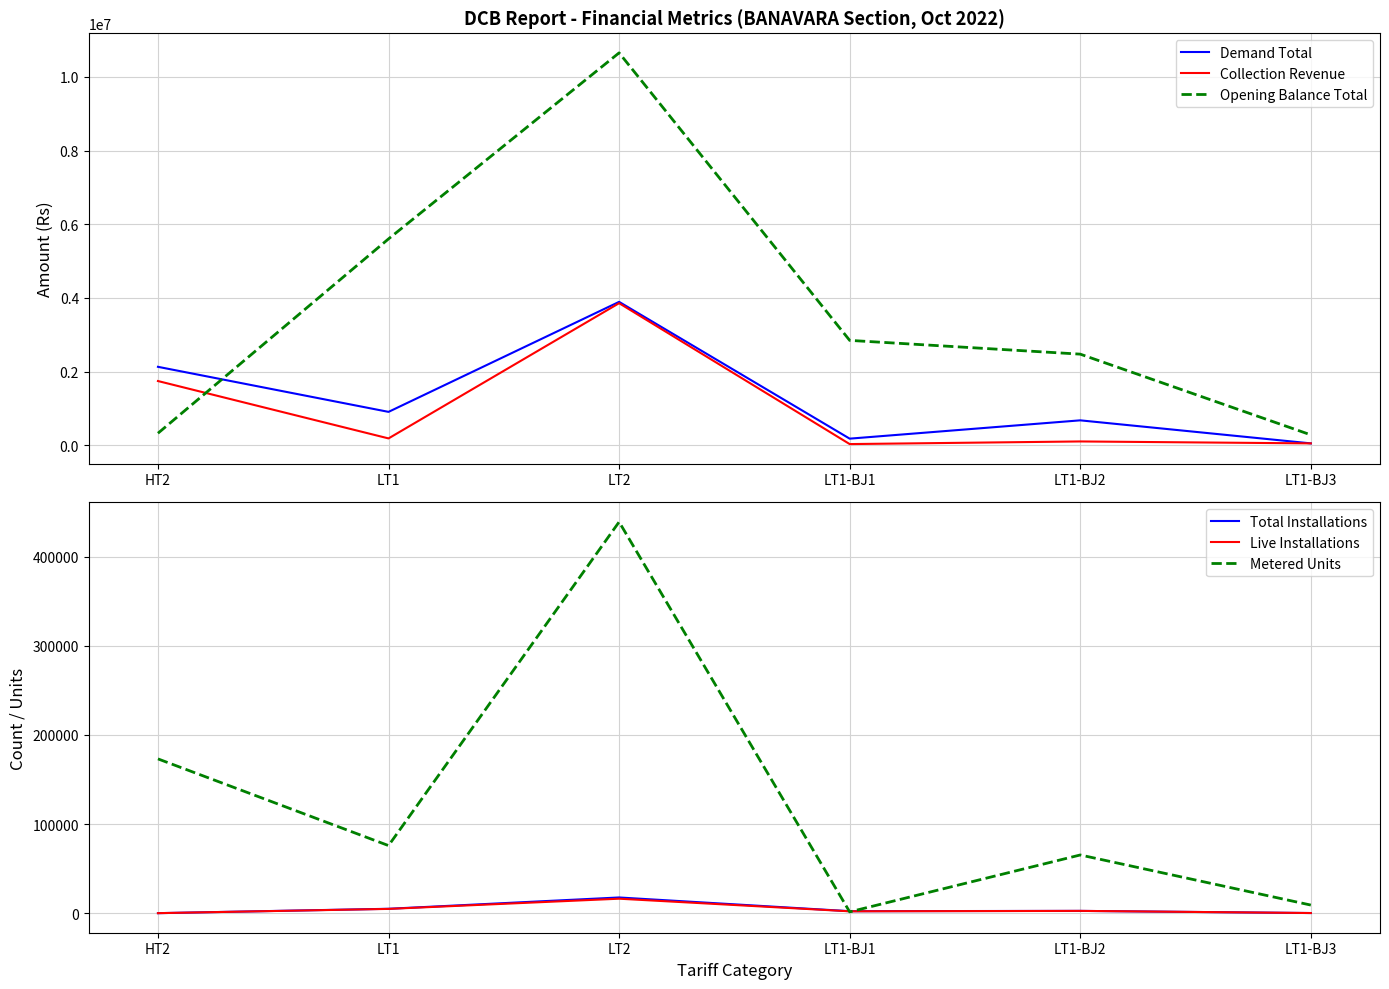

True or false: Live Installations and Demand Total intersect in this chart.

False